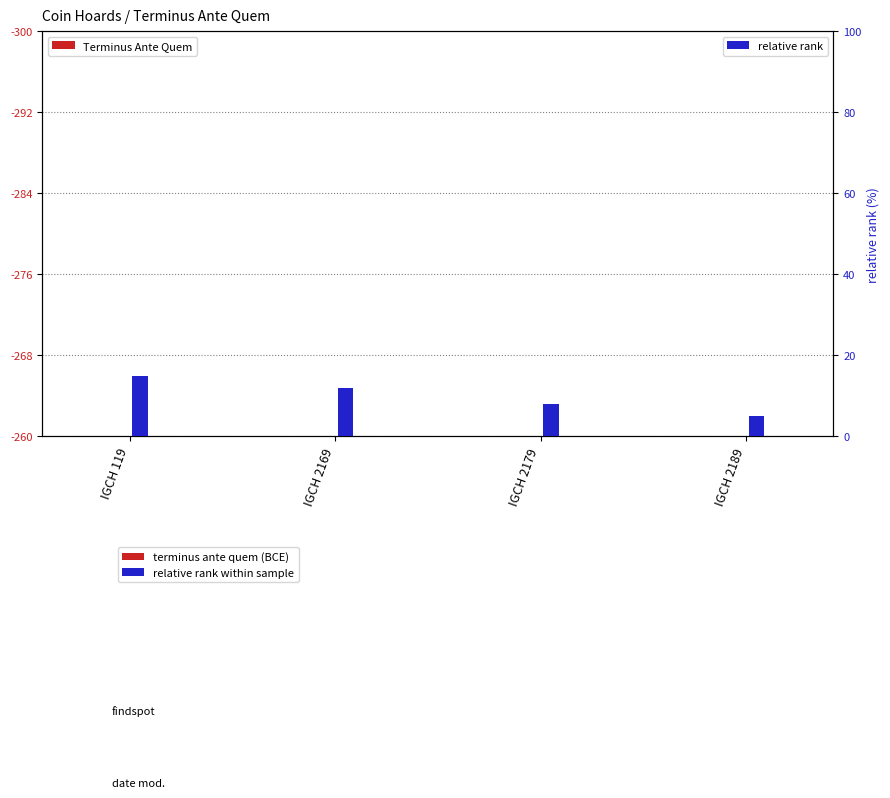

What is the minimum value for relative rank?

5